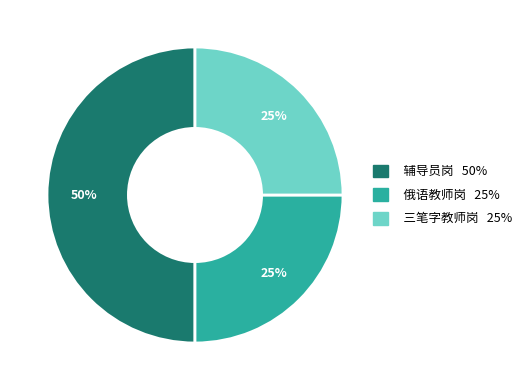

Approximately how many times larger is the value at 辅导员岗 compared to 俄语教师岗?

2.0